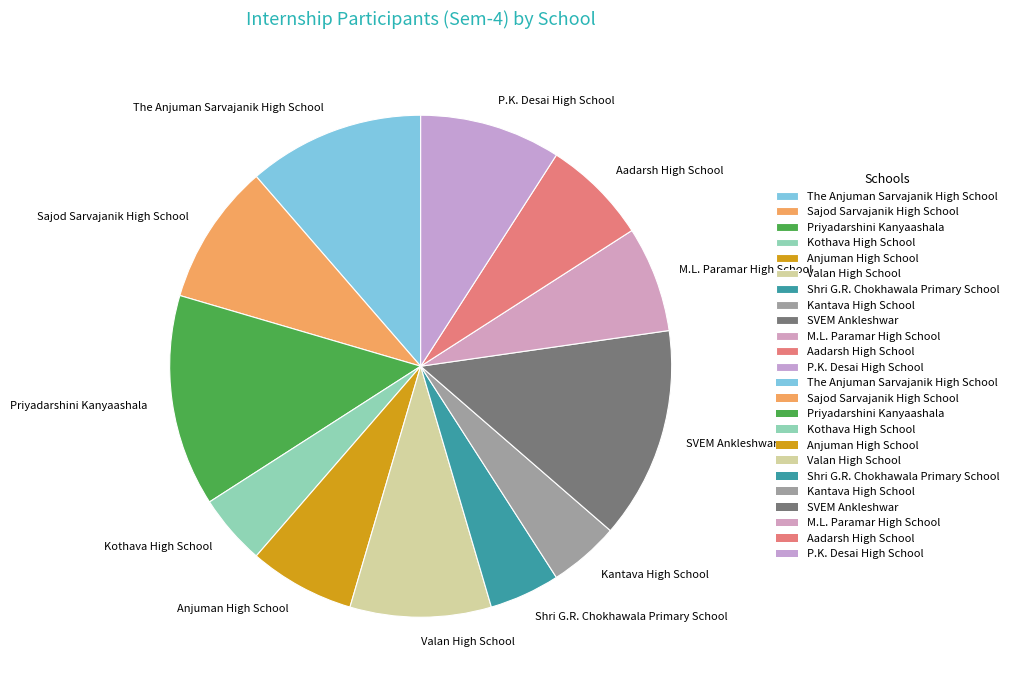

Is there any slice that represents more than half of the pie?

No